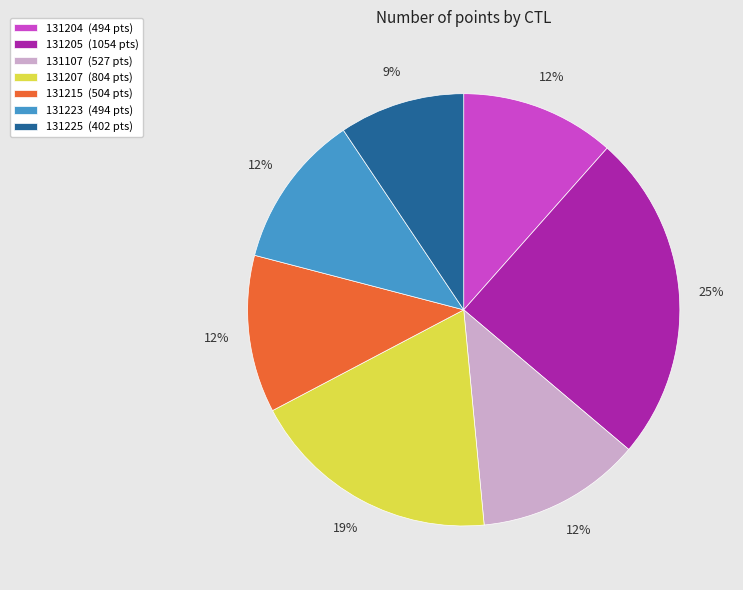

Combined, do 131225 (402 pts) and 131207 (804 pts) account for over 50%?

No